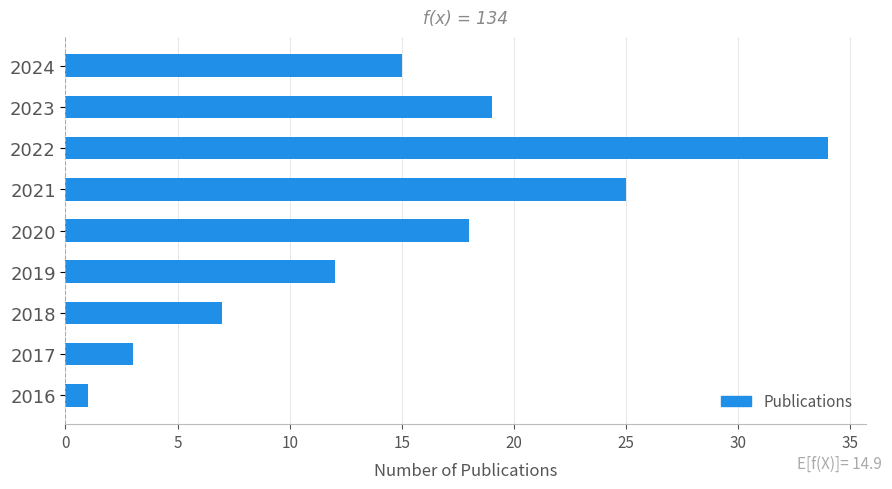

What is the difference between the maximum and minimum values?

33